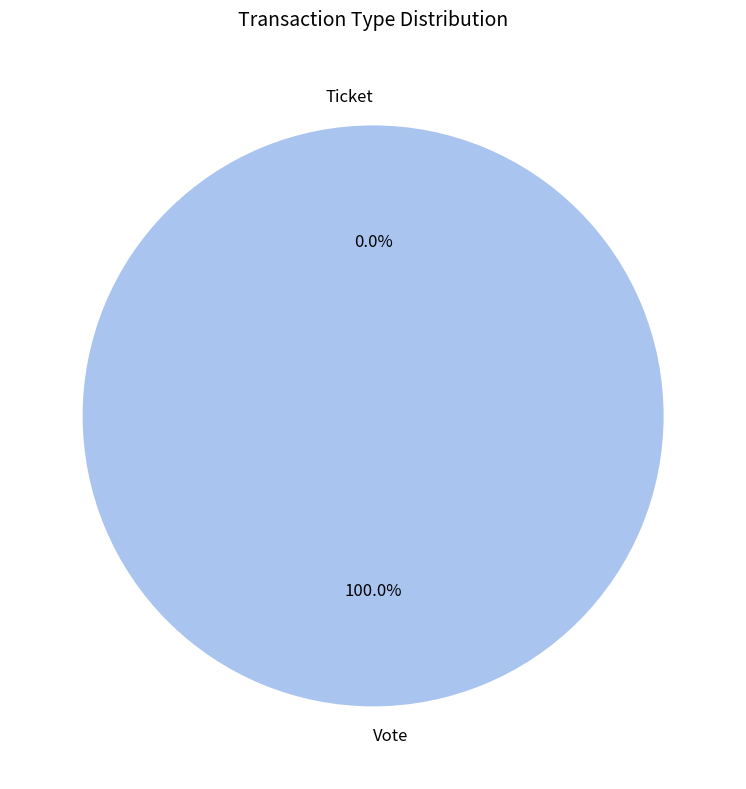

Does Vote represent more than half of the total?

Yes